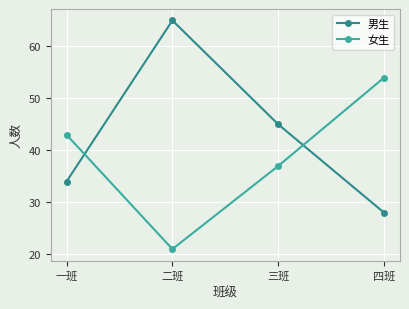

The 女生 series shows 24 at 三班. True or false?

False